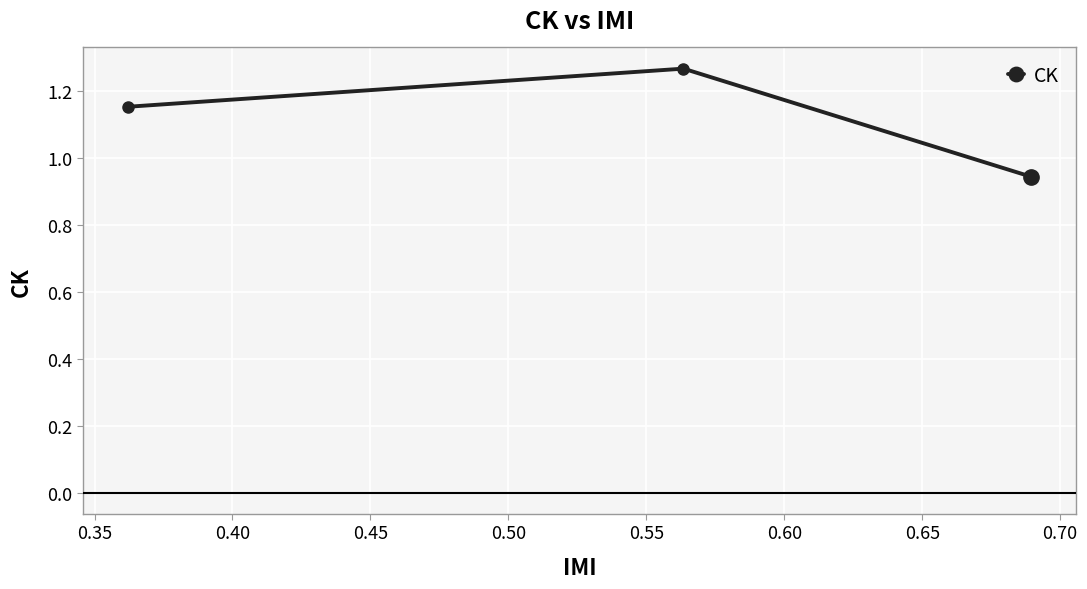

What is the sum of all values?

3.4